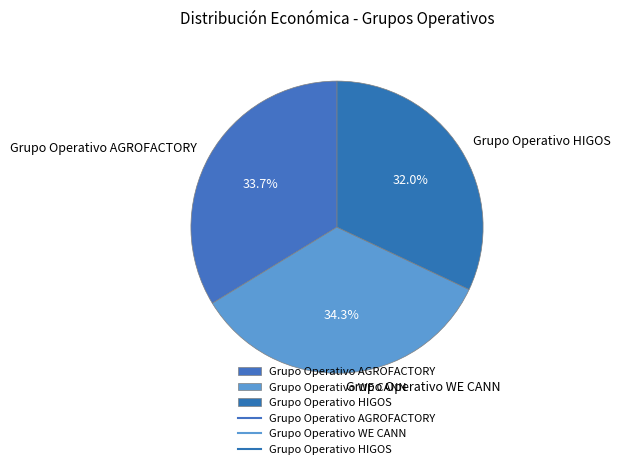

Combined, what portion of the pie is Grupo Operativo AGROFACTORY and Grupo Operativo HIGOS?

65.7%